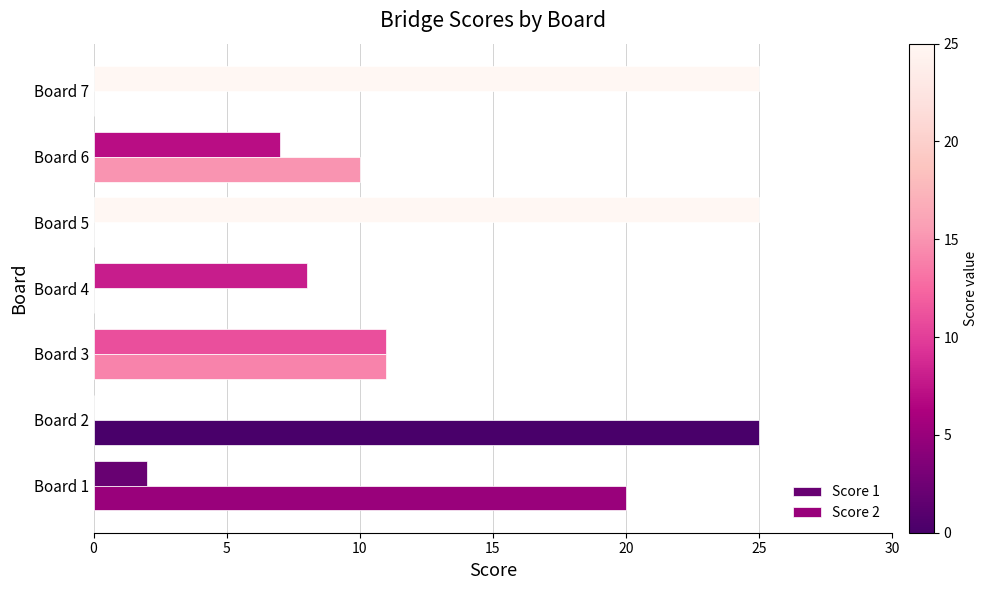

What is the average value of the Score 2 series?

9